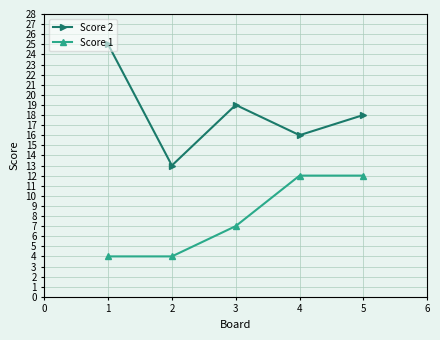

What is the difference between the highest and lowest values at 1?

21